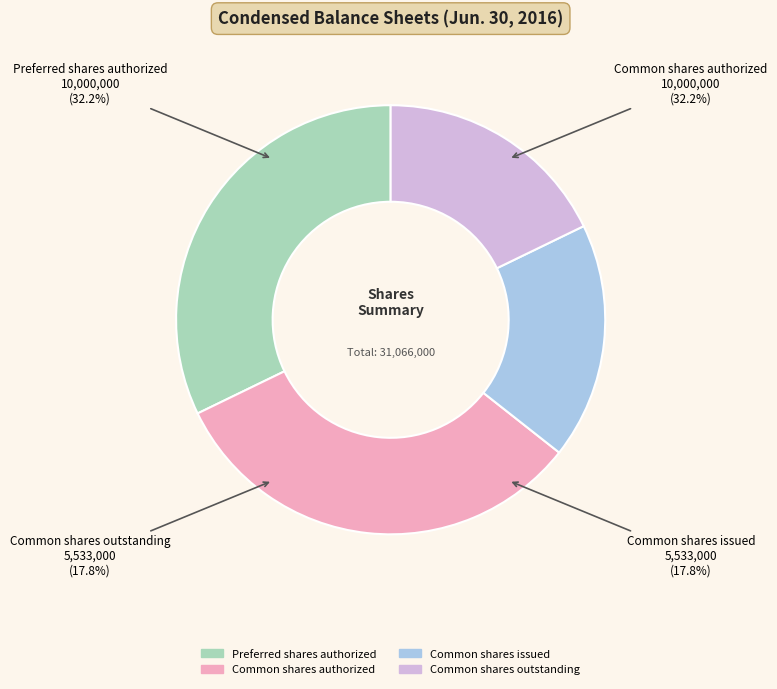

True or false: Preferred stock, shares authorized accounts for 27% of the total.

False